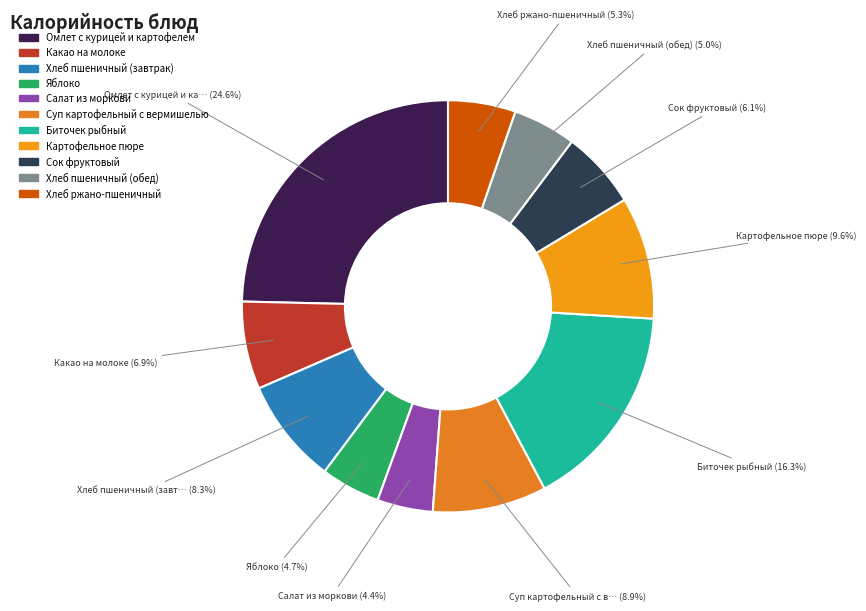

True or false: Хлеб пшеничный (обед) accounts for 1% of the total.

False